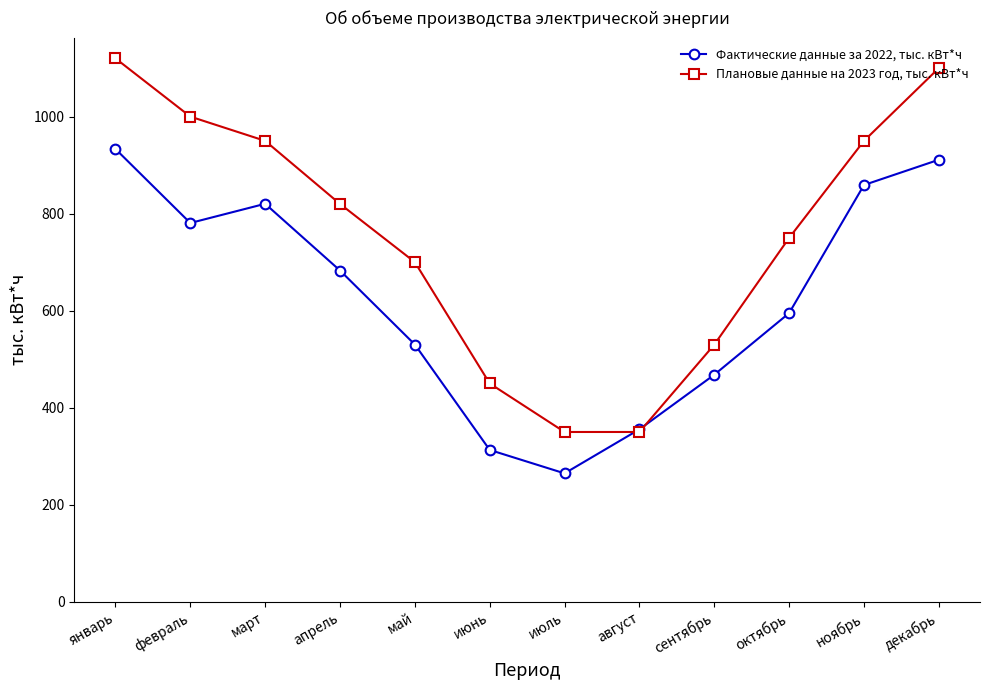

Count the number of categories in the chart.

12